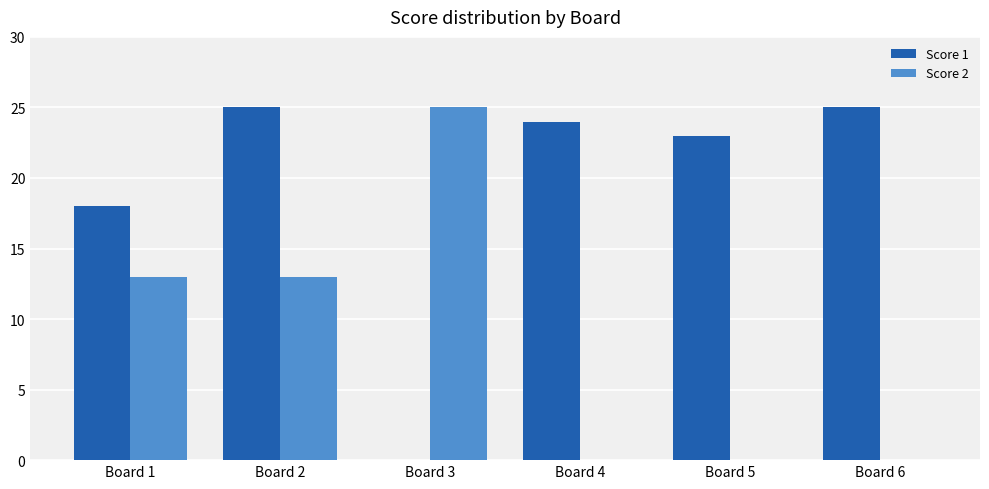

The Score 2 series shows 25 at Board 3. True or false?

True